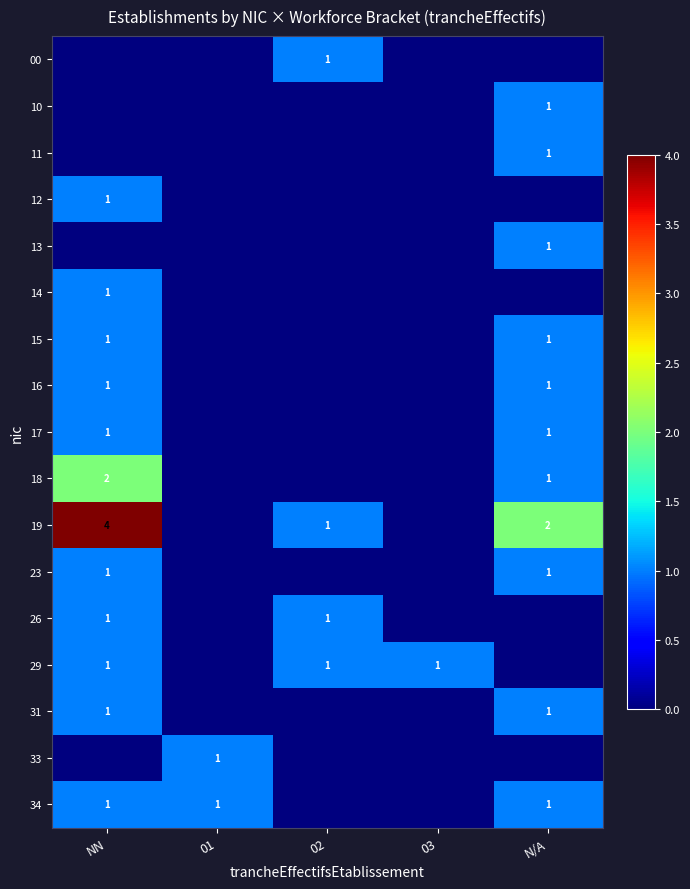

Is it true that 33 equals 1 at 01?

True